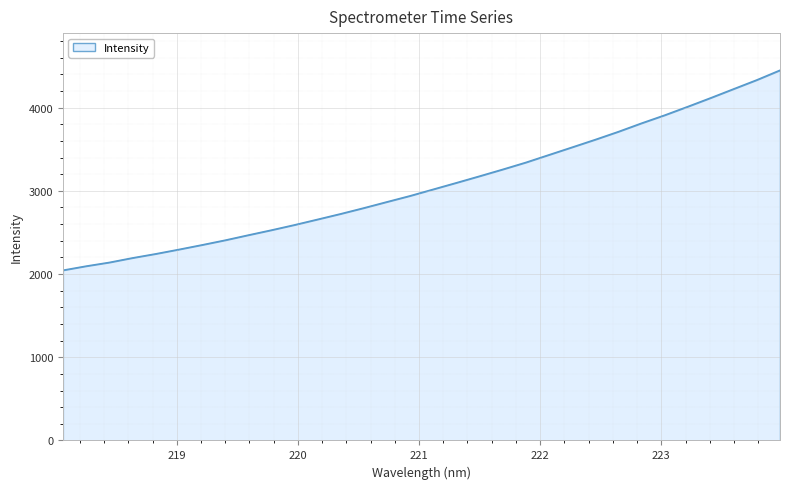

What is the difference between the maximum and minimum values?

2403.7